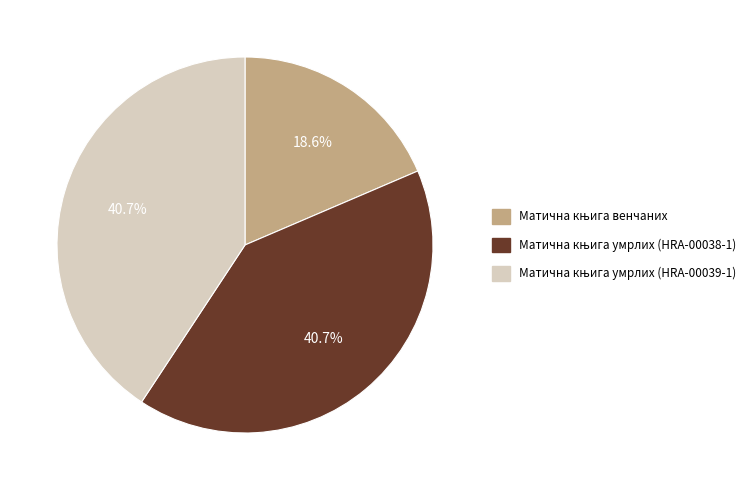

Is there a majority slice in this chart?

No